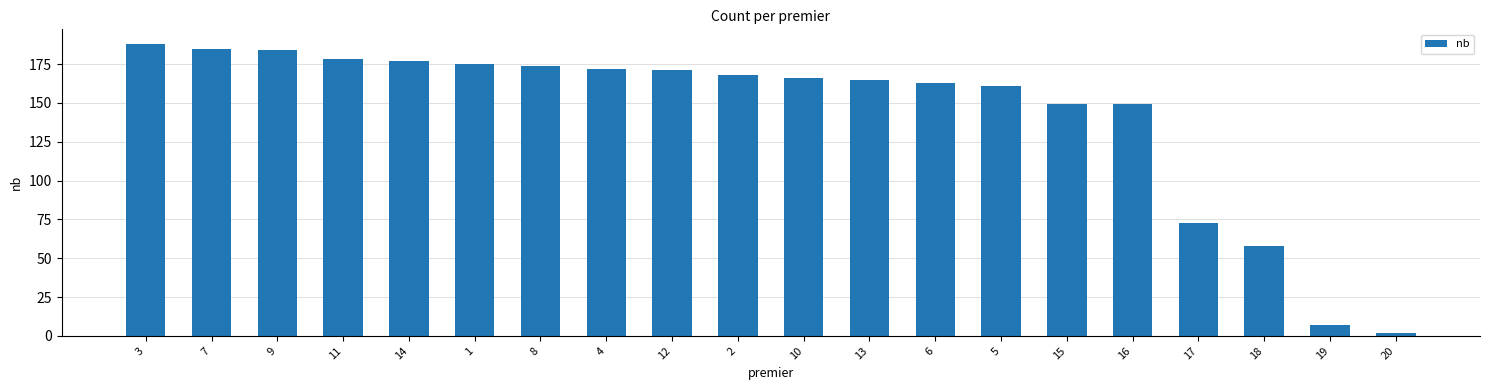

Reading left to right, list all the values displayed in this chart.

188	185	184	178	177	175	174	172	171	168	166	165	163	161	149	149	73	58	7	2